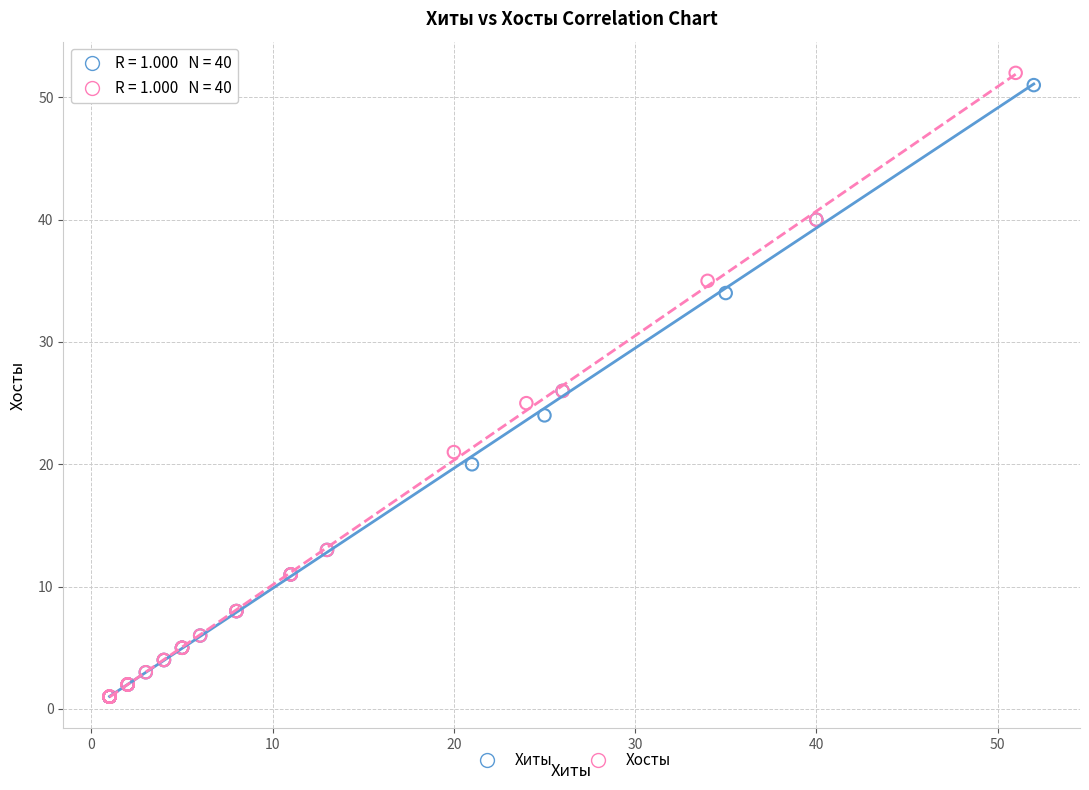

Which series contains the highest Y value?

Хосты